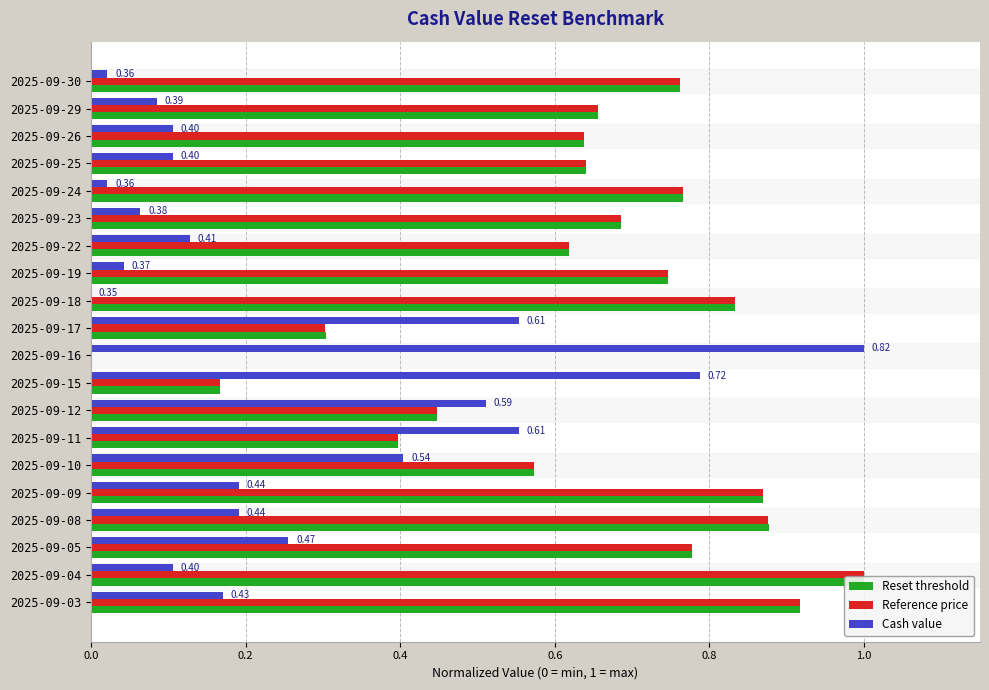

What position from the left is 17?

18